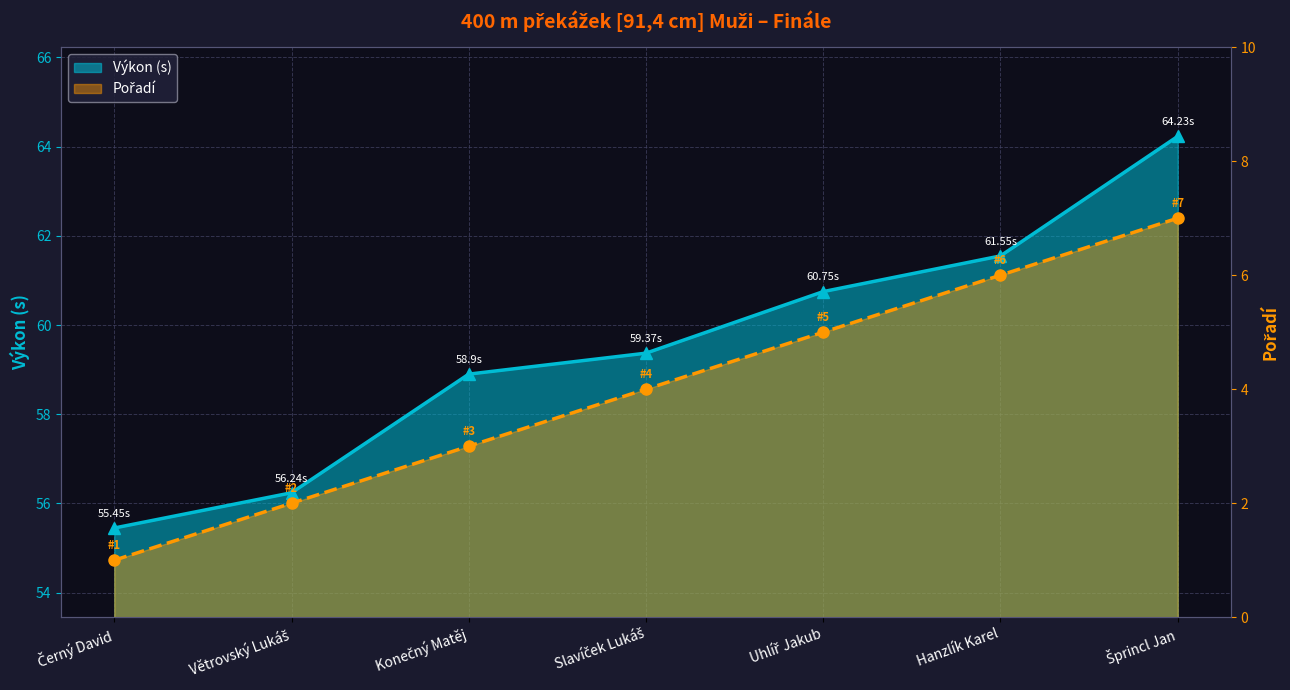

List the series in order of their peak value, highest first.

Výkon (s), Pořadí